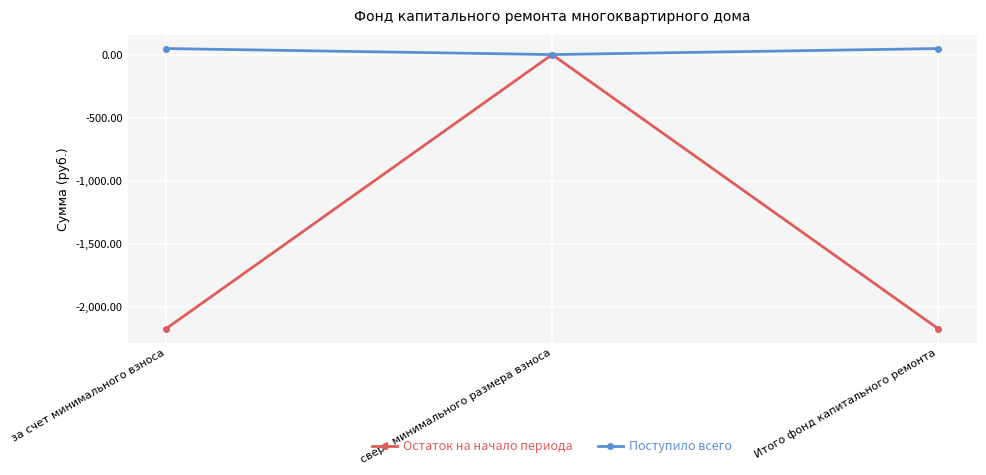

Which series has the largest range (max minus min)?

Остаток на начало периода